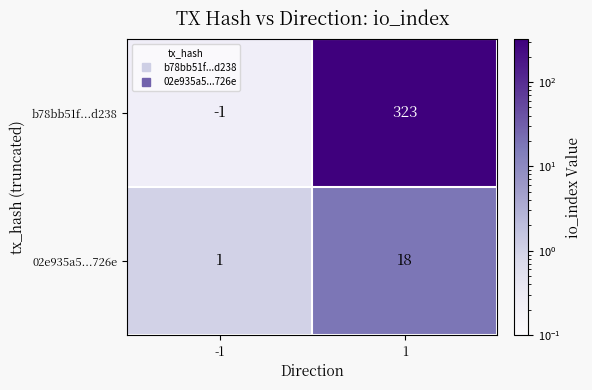

Count the number of categories in the chart.

2